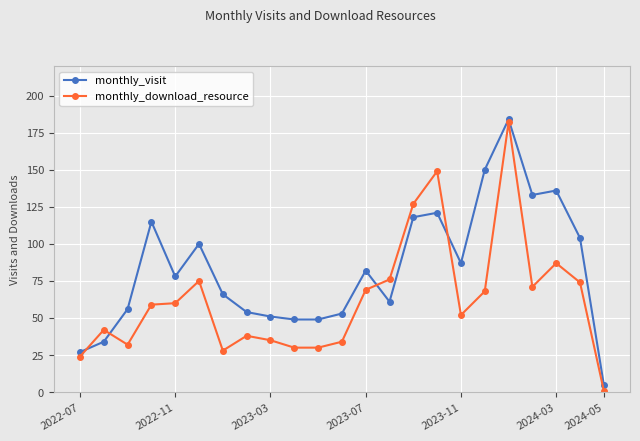

Which series has the largest range (max minus min)?

monthly_download_resource